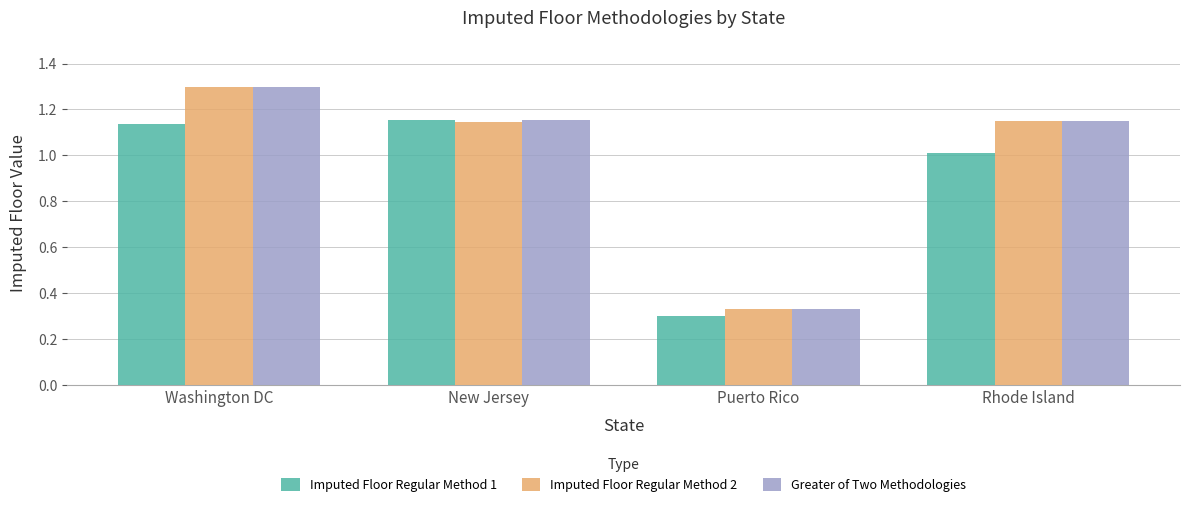

What is the value of the Imputed Floor Regular Method 1 bar at the 4th from the left?

1.0